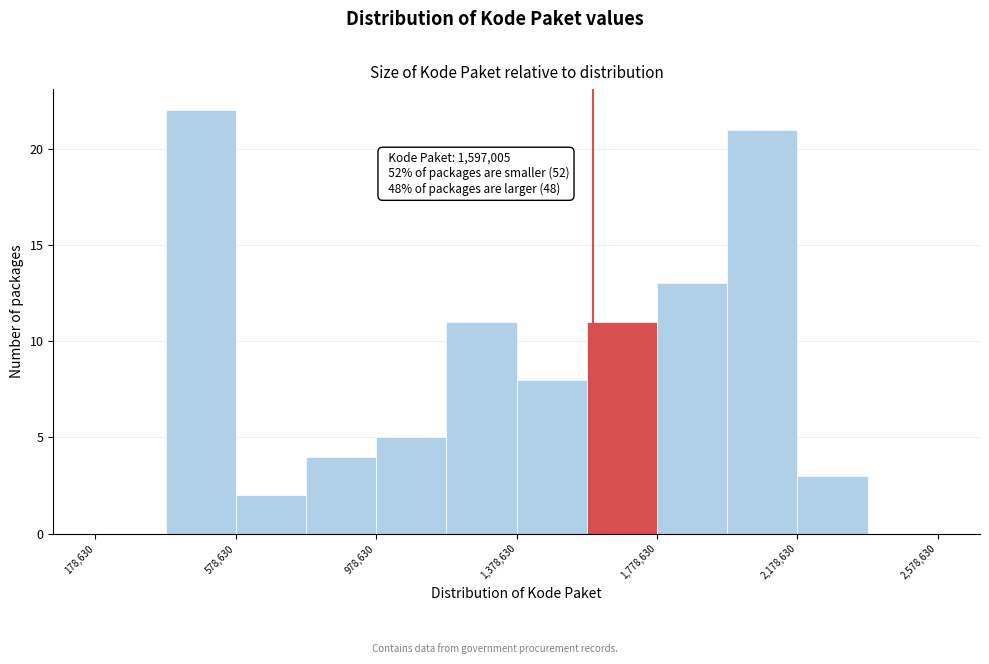

Over which range of the x-axis is the bar tallest?

400000 to 600000